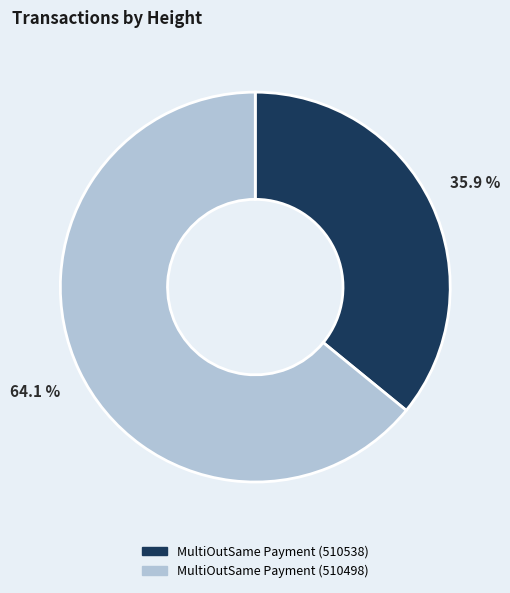

Is MultiOutSame Payment (510498) the majority of the pie?

Yes